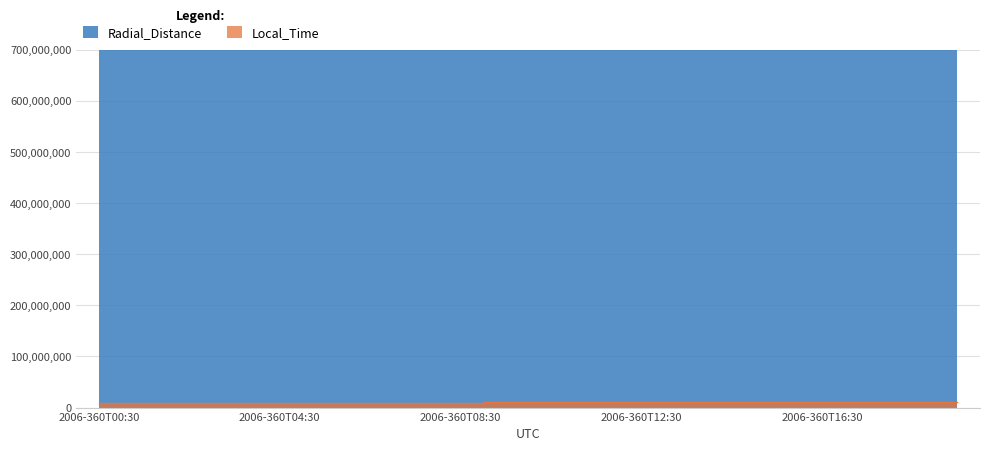

Reading left to right, extract all data points from this chart.

Radial_Distance: 29342000000	29241000000	29138000000	29034000000	28929000000	28822000000	28713000000	28603000000	28491000000	28378000000	28263000000	28147000000	28029000000	27909000000	27788000000	27665000000	27540000000	27414000000	27287000000	27157000000
Local_Time: 8490000	8650000	8810000	8980000	9140000	9310000	9470000	9640000	9810000	9970000	10140000	10310000	10480000	10650000	10830000	11000000	11170000	11350000	11520000	11700000